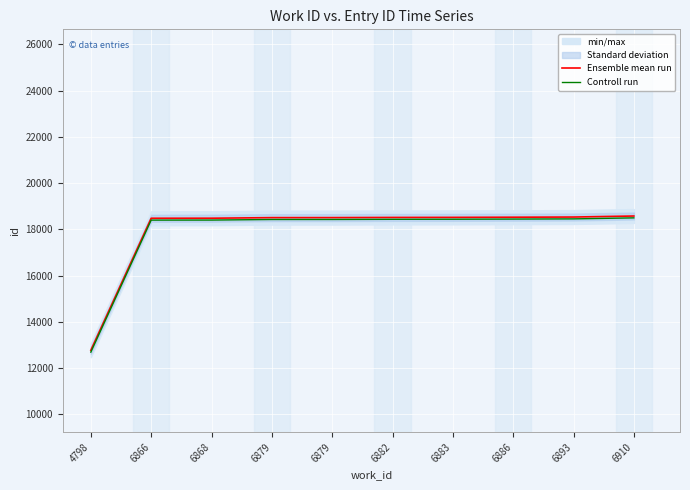

What is the spread (max minus min) of values at 6886?

80